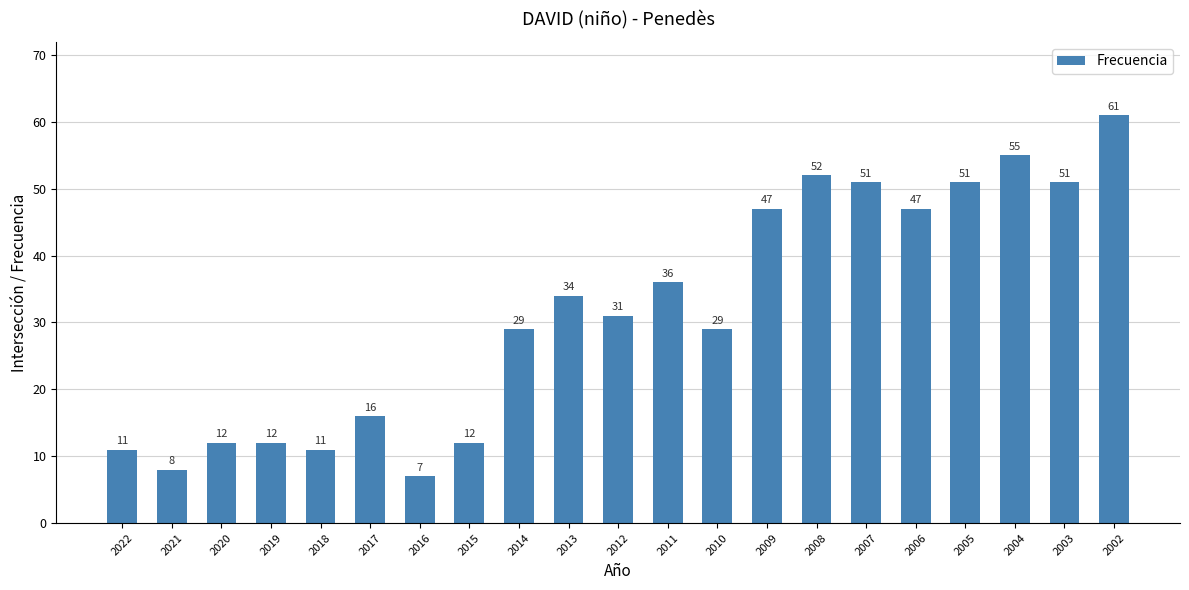

What is the value of the 14th bar from the left?

47